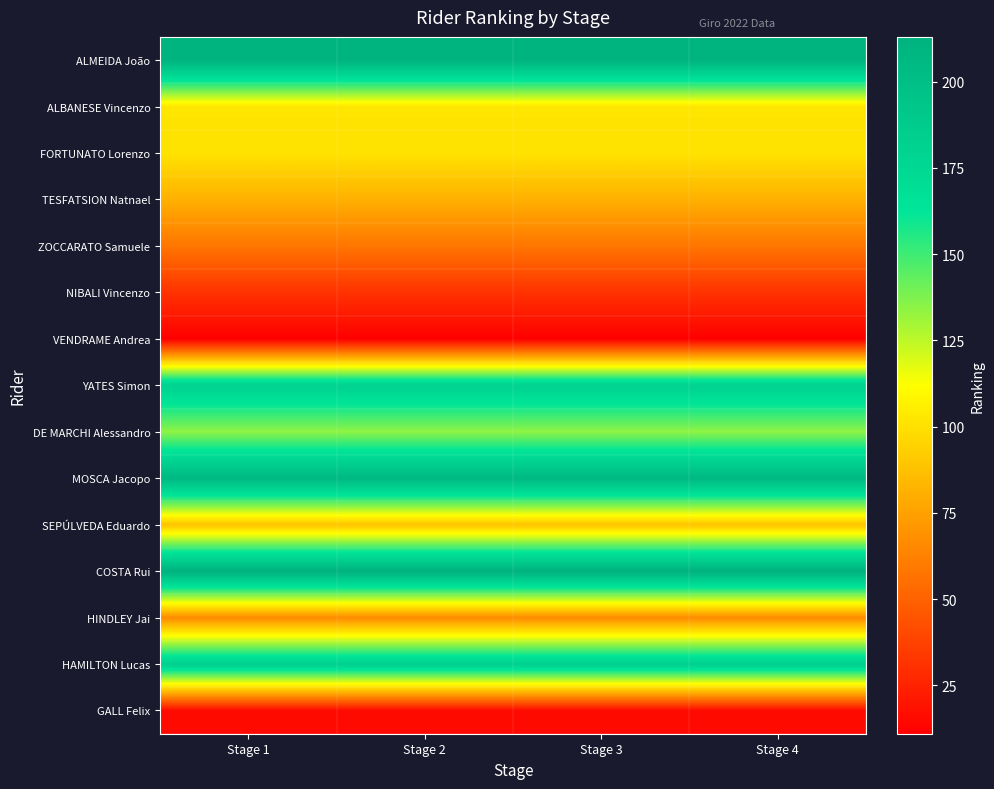

Reading right to left, transcribe all the data shown in this chart.

ALMEIDA João: Stage 4=211	Stage 3=211	Stage 2=211	Stage 1=211
ALBANESE Vincenzo: Stage 4=102	Stage 3=102	Stage 2=102	Stage 1=102
FORTUNATO Lorenzo: Stage 4=101	Stage 3=101	Stage 2=101	Stage 1=101
TESFATSION Natnael: Stage 4=81	Stage 3=81	Stage 2=81	Stage 1=81
ZOCCARATO Samuele: Stage 4=58	Stage 3=58	Stage 2=58	Stage 1=58
NIBALI Vincenzo: Stage 4=31	Stage 3=31	Stage 2=31	Stage 1=31
VENDRAME Andrea: Stage 4=11	Stage 3=11	Stage 2=11	Stage 1=11
YATES Simon: Stage 4=181	Stage 3=181	Stage 2=181	Stage 1=181
DE MARCHI Alessandro: Stage 4=134	Stage 3=134	Stage 2=134	Stage 1=134
MOSCA Jacopo: Stage 4=206	Stage 3=206	Stage 2=206	Stage 1=206
SEPÚLVEDA Eduardo: Stage 4=88	Stage 3=88	Stage 2=88	Stage 1=88
COSTA Rui: Stage 4=213	Stage 3=213	Stage 2=213	Stage 1=213
HINDLEY Jai: Stage 4=66	Stage 3=66	Stage 2=66	Stage 1=66
HAMILTON Lucas: Stage 4=183	Stage 3=183	Stage 2=183	Stage 1=183
GALL Felix: Stage 4=15	Stage 3=15	Stage 2=15	Stage 1=15